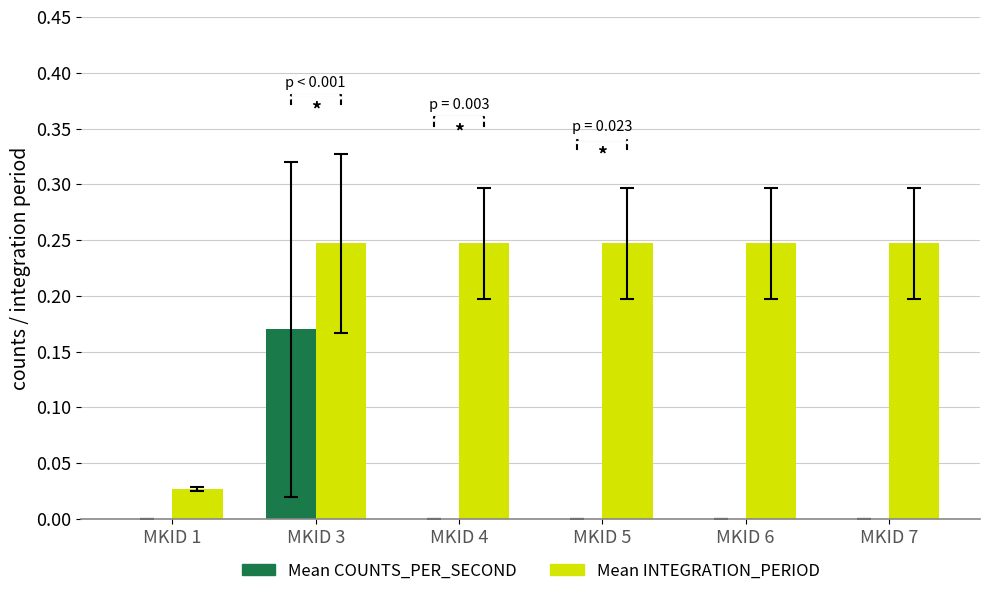

Reading left to right, what are all the values shown in this chart?

Mean COUNTS_PER_SECOND: 0.0	0.2	0.0	0.0	0.0	0.0
Mean INTEGRATION_PERIOD: 0.0	0.2	0.2	0.2	0.2	0.2